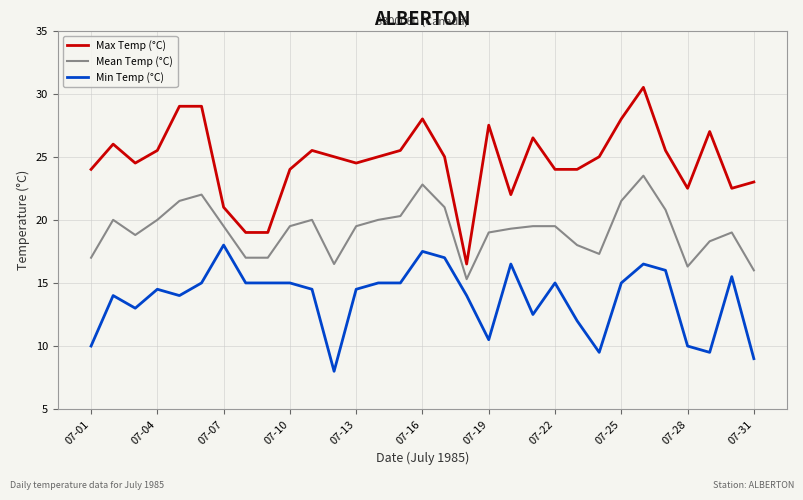

Which series has the widest spread of values?

Max Temp (°C)